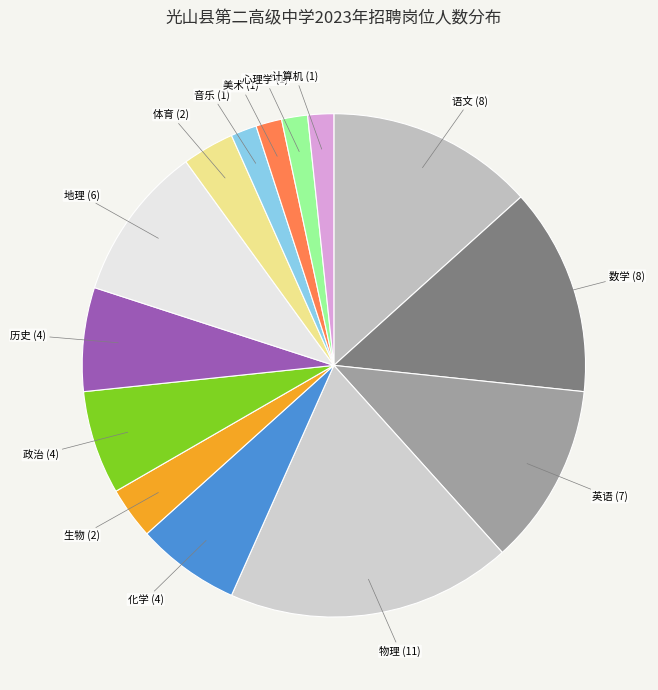

Is the sum of 数学 and 物理 greater than half?

No